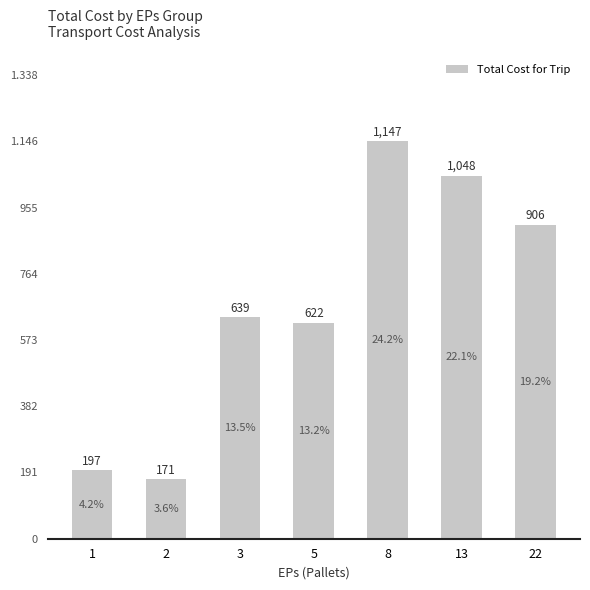

Reading left to right, extract all data points from this chart.

1=196.9	2=171.0	3=638.5	5=622.5	8=1146.9	13=1047.6	22=906.5